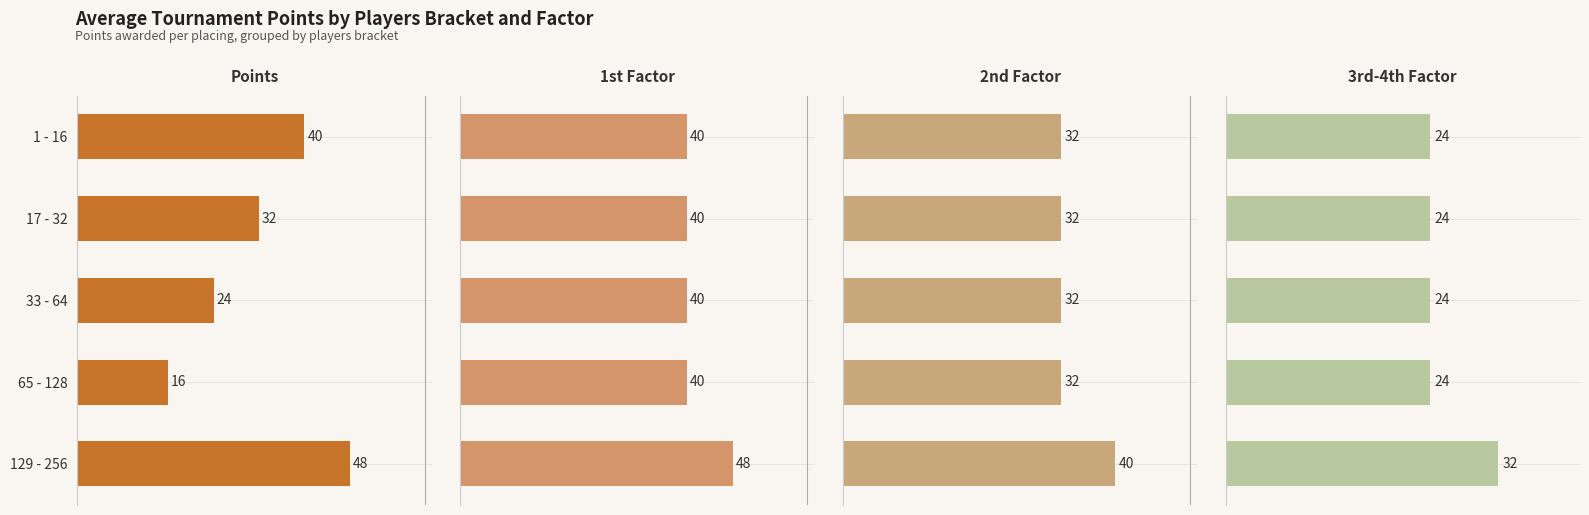

Are the bars grouped side by side (vs. stacked)?

Yes